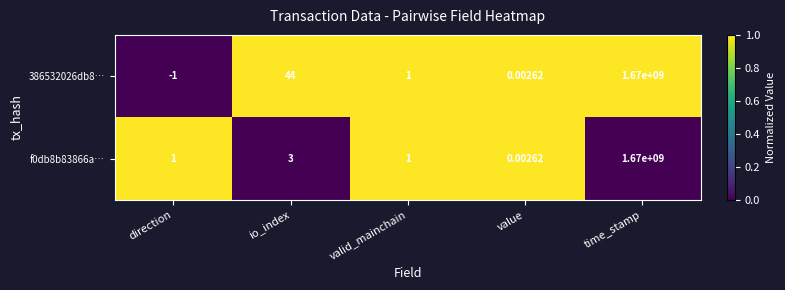

At how many categories does at least one series exceed 0?

5